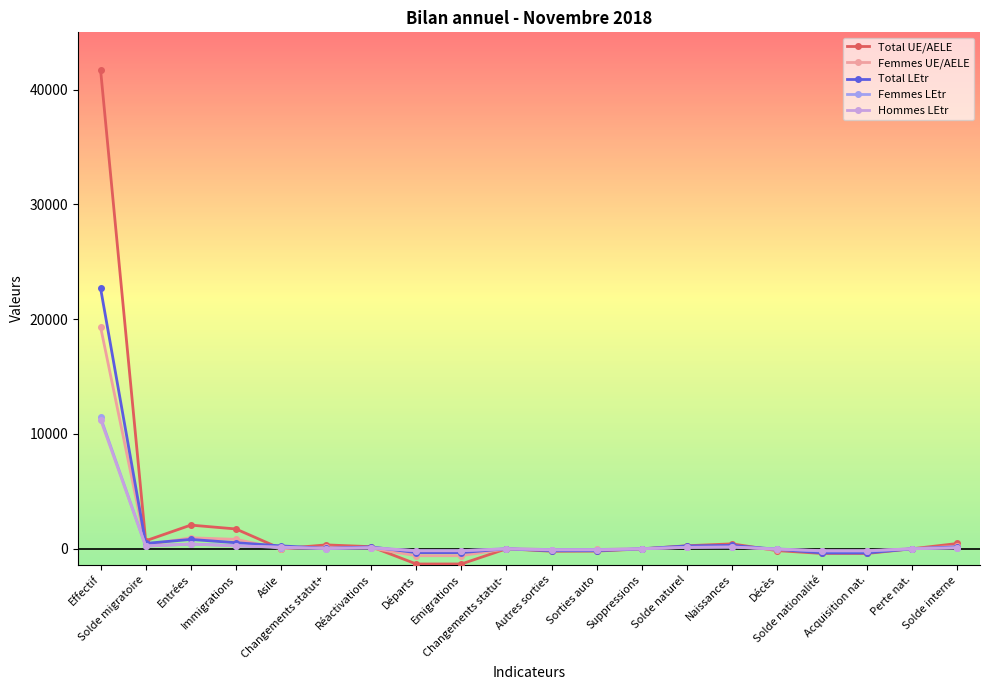

What is the sum of the Total UE/AELE values at Solde nationalité and Changements statut-?

-412